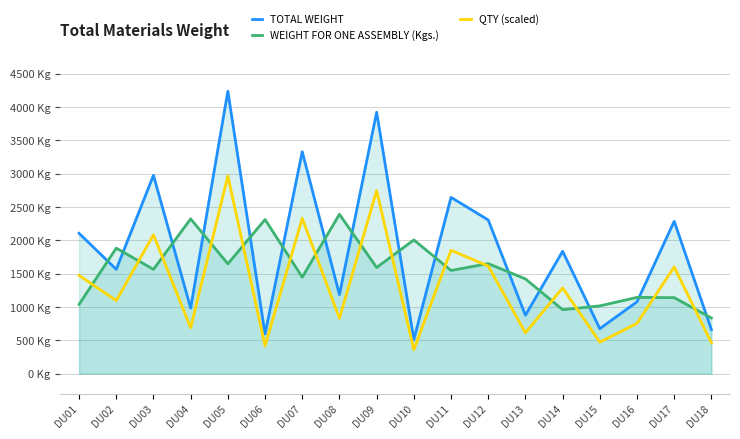

How many interior local peaks does the TOTAL WEIGHT series have?

7